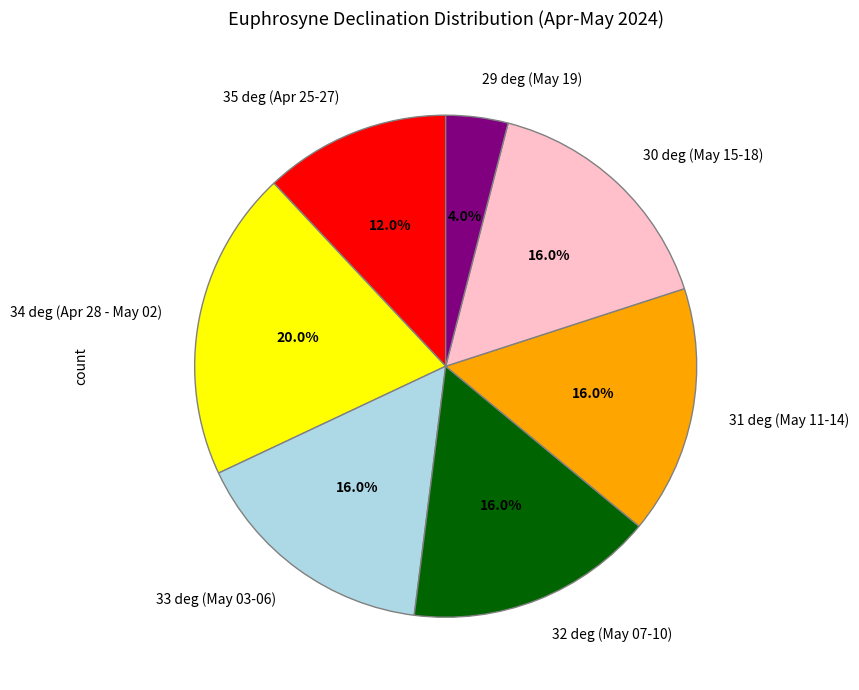

What is the largest slice in the pie chart?

34 deg (Apr 28 - May 02)